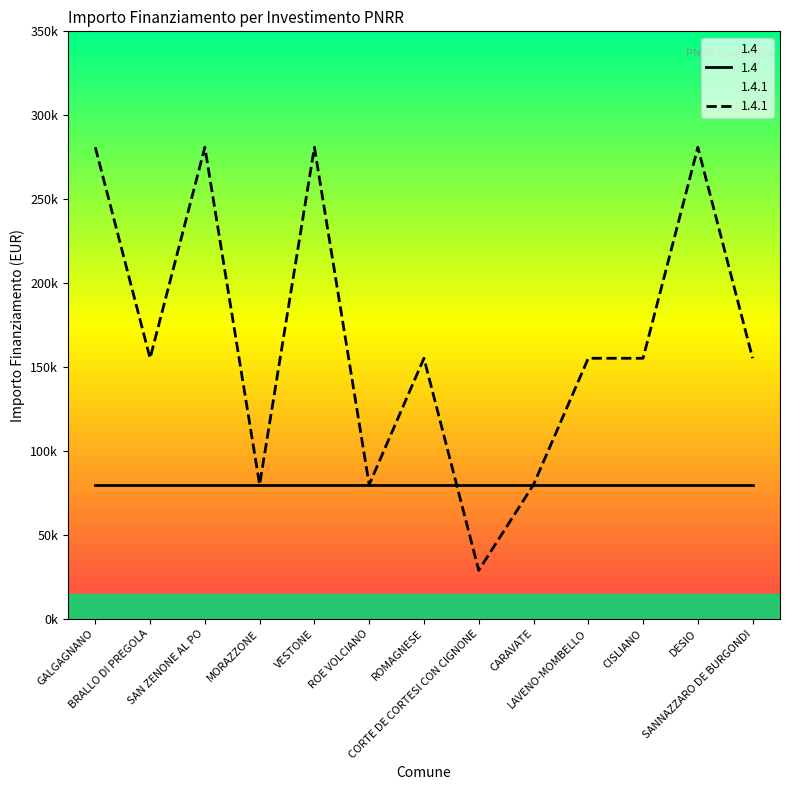

What is the label of the 7th point from the right?

ROMAGNESE